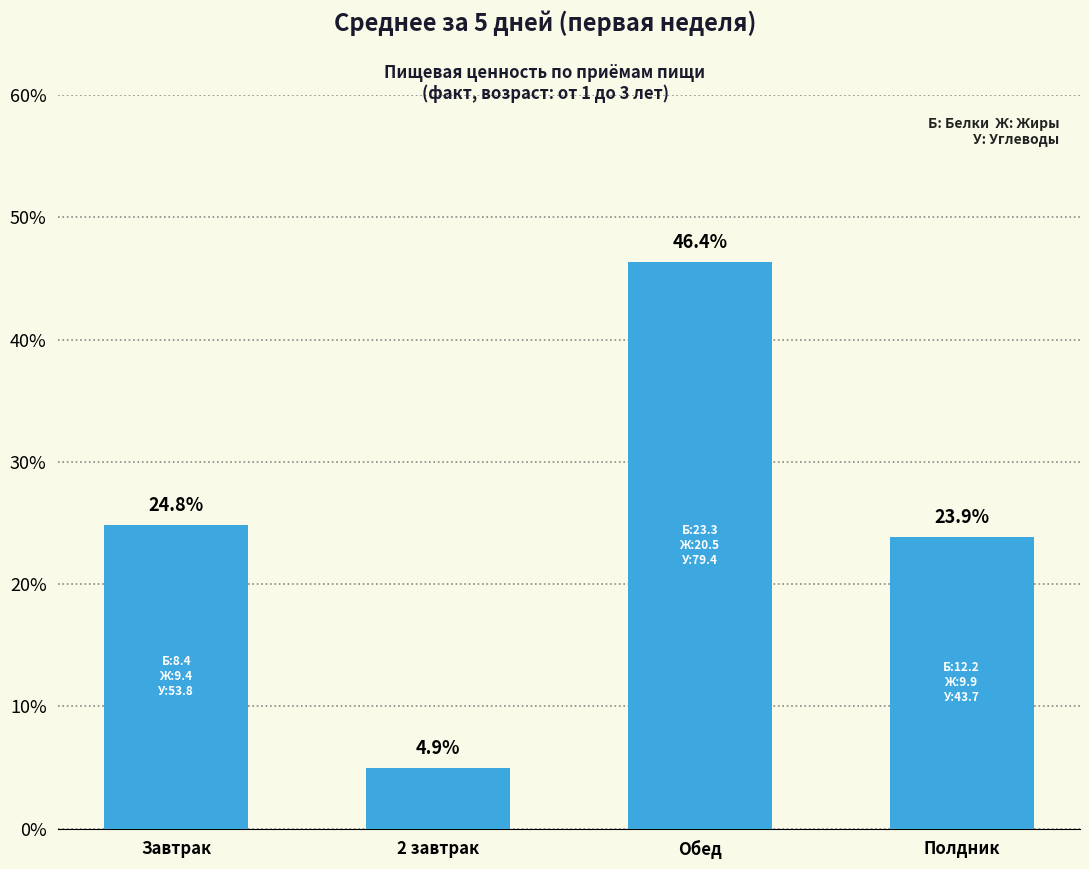

Reading left to right, extract all data points from this chart.

24.8	4.9	46.4	23.9